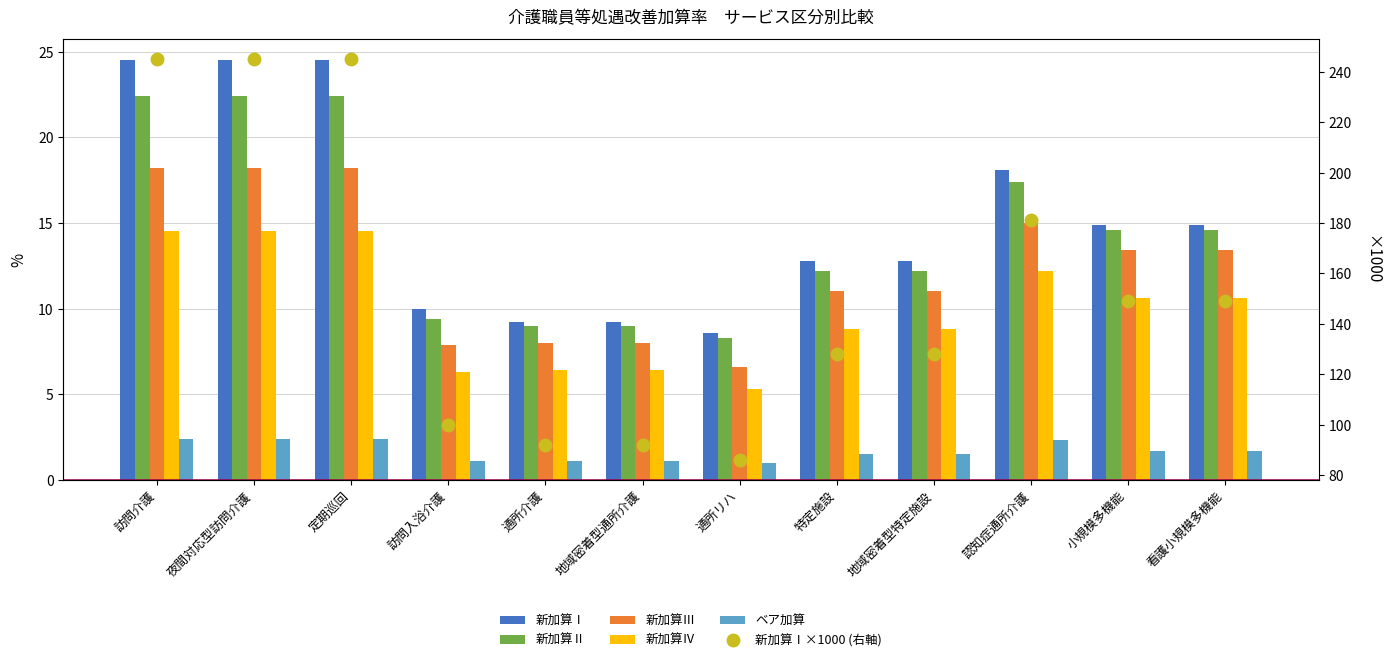

What is the label of the 3rd bar from the right?

認知症通所介護